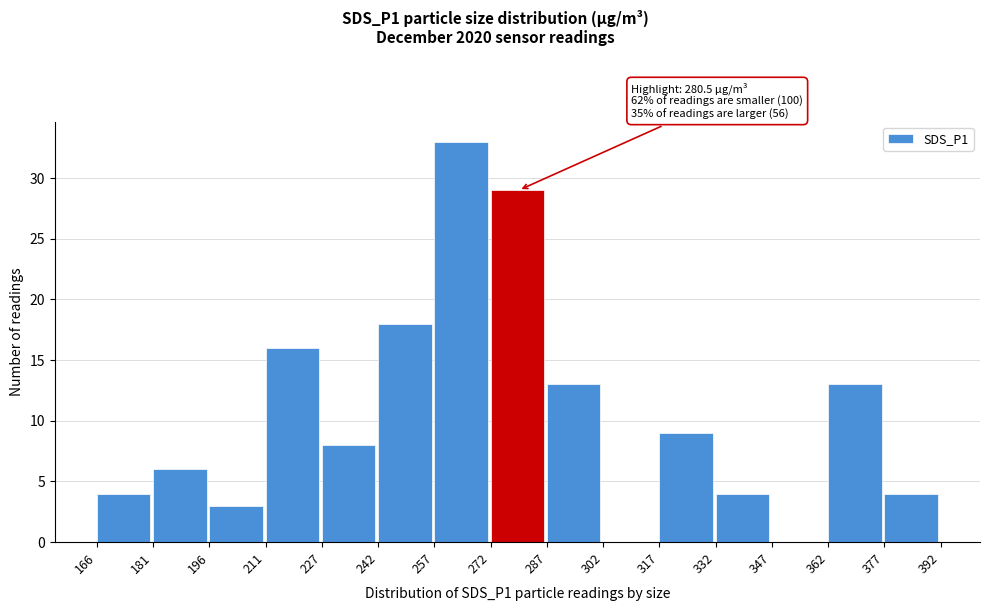

Which range on the x-axis has the tallest bar?

257 to 272